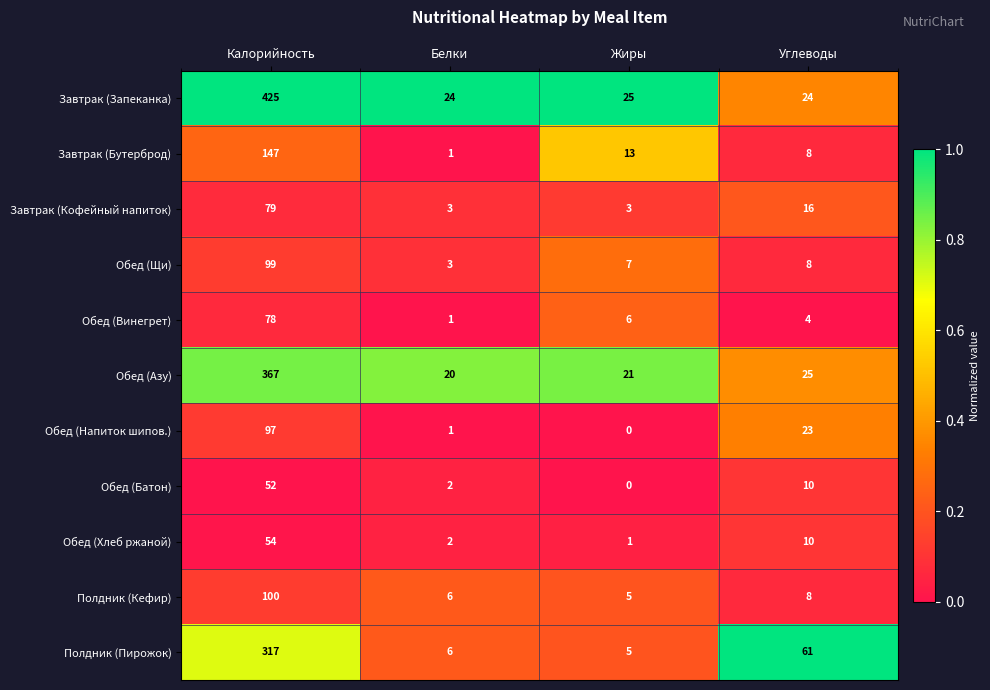

At which label does Завтрак (Запеканка) first exceed 25?

Калорийность